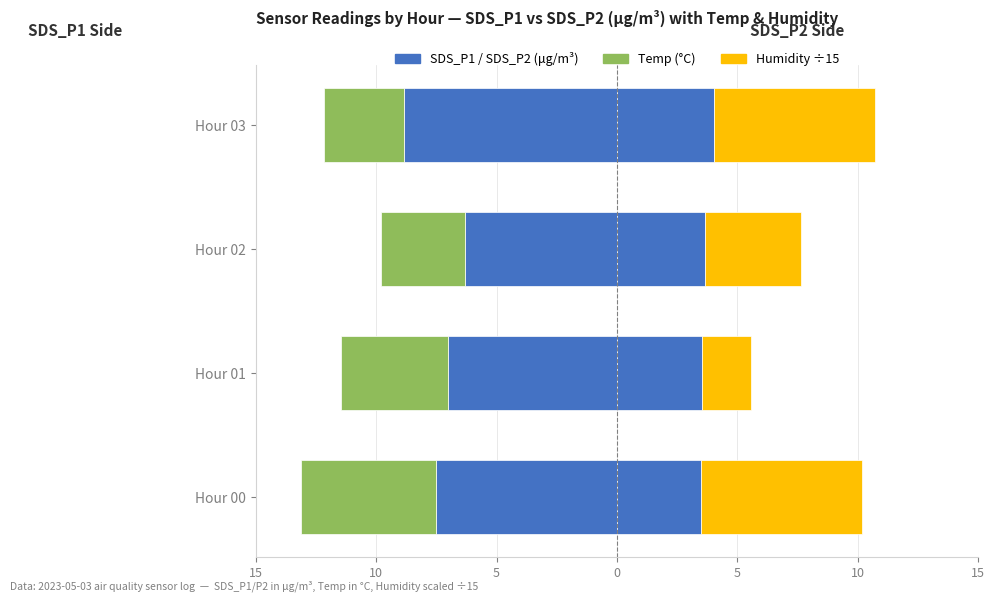

What is the value of the SDS_P2 bar at the 3rd from the left?

3.7